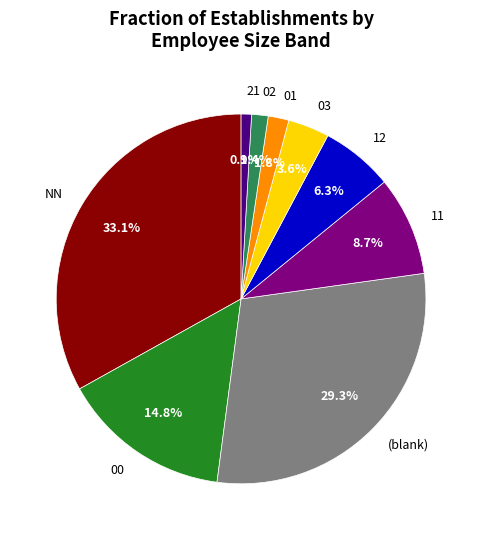

Is there any slice that represents more than half of the pie?

No